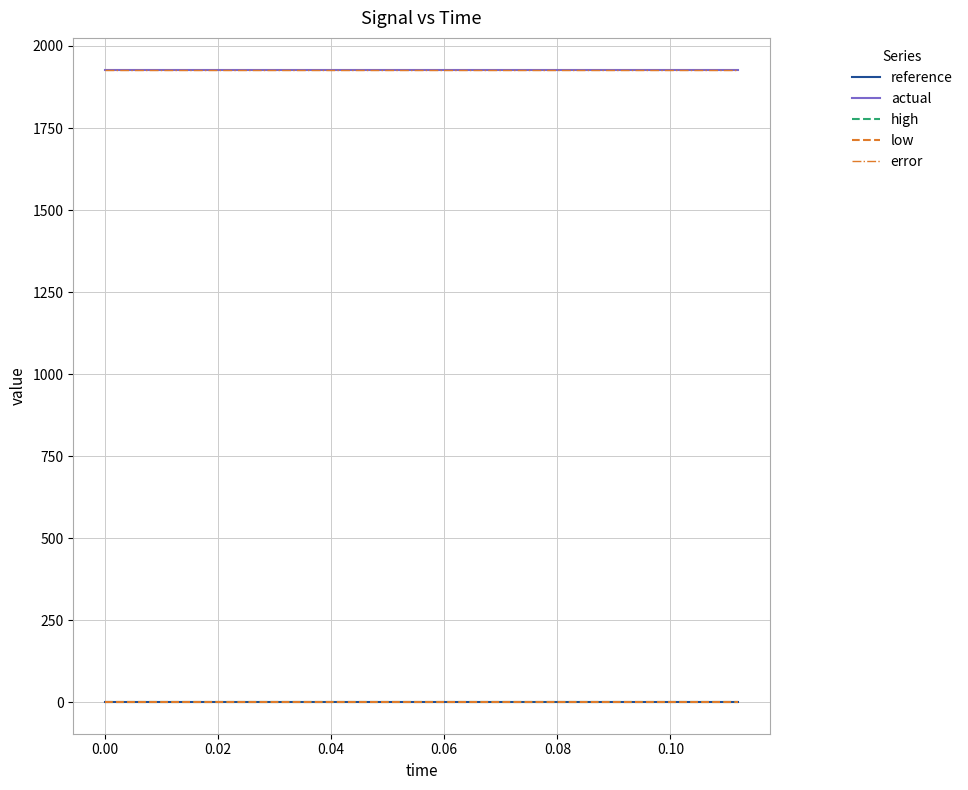

What is the maximum value for error?

1928.3